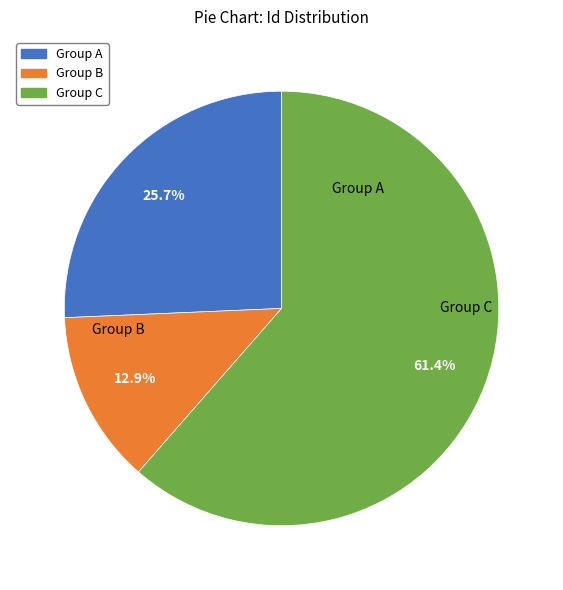

Is there a majority slice in this chart?

Yes